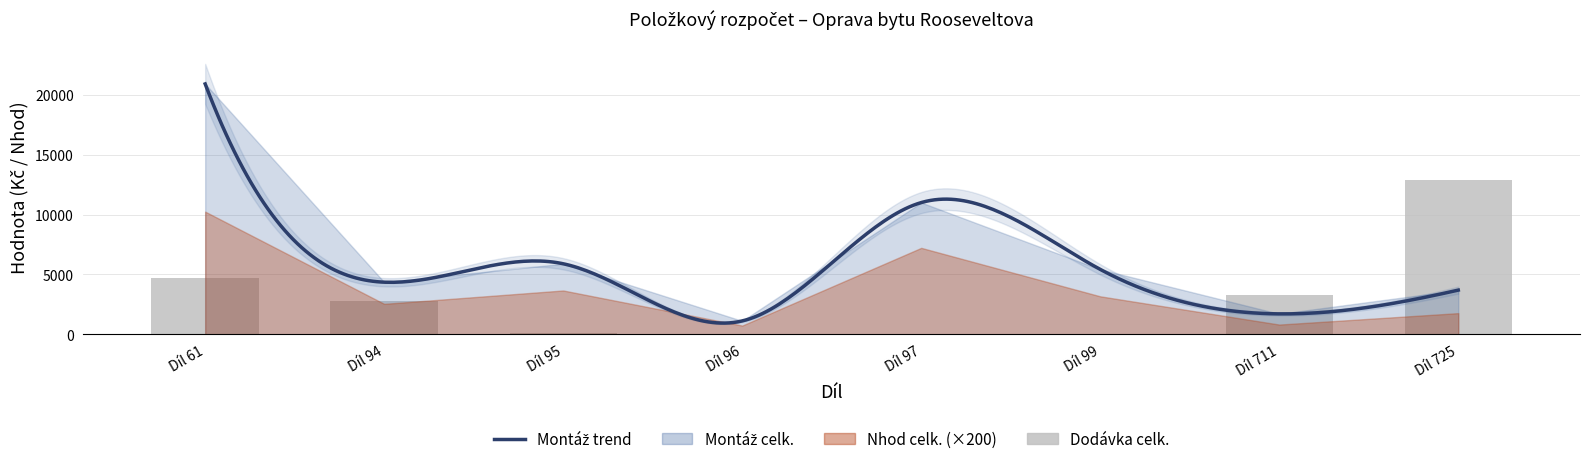

Is the value of Dodávka celk. at Díl 711 greater than the value of Montáž celk. at Díl 94?

No